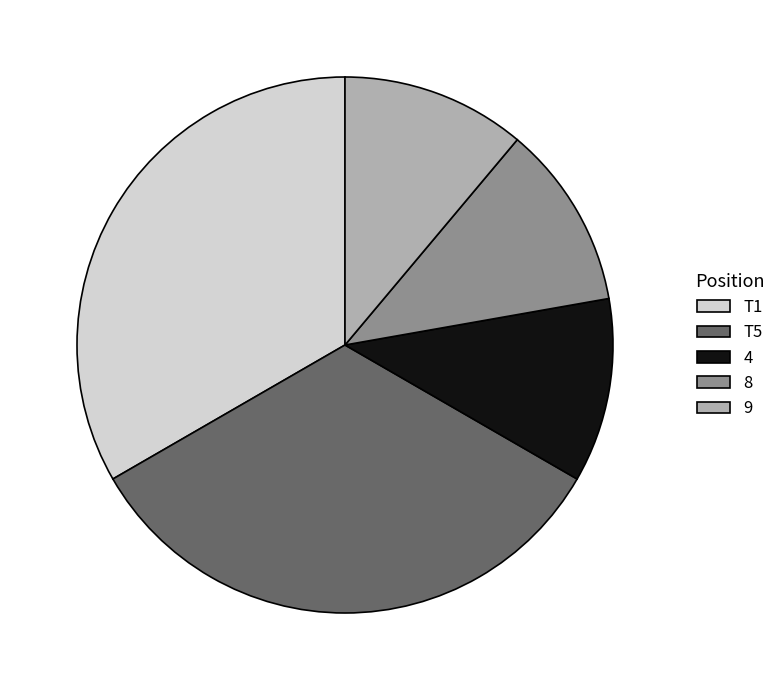

True or false: 4 accounts for 11% of the total.

True